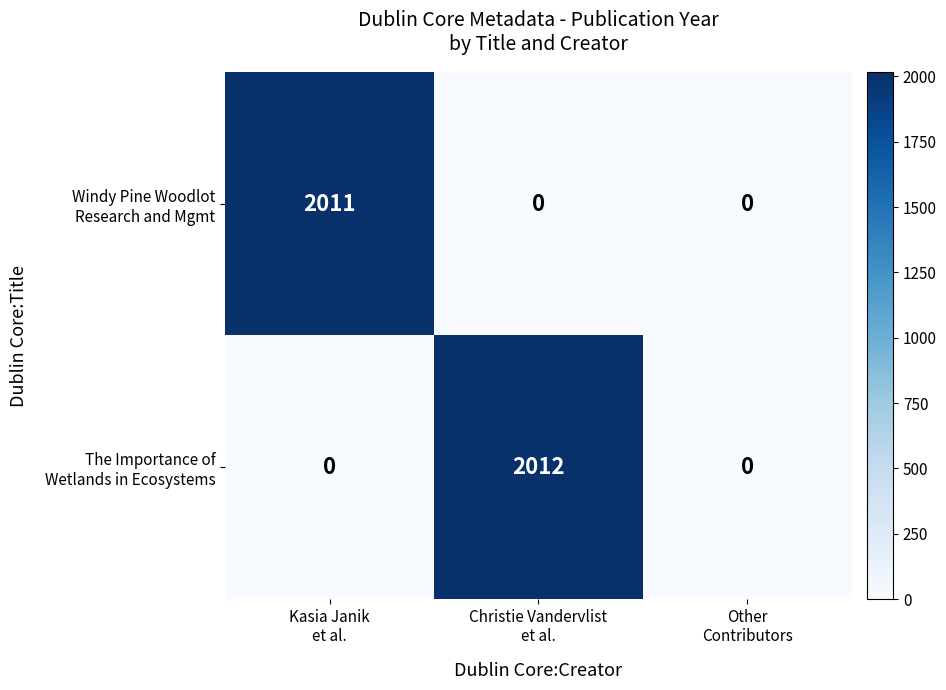

How many categories are shown in the chart?

3